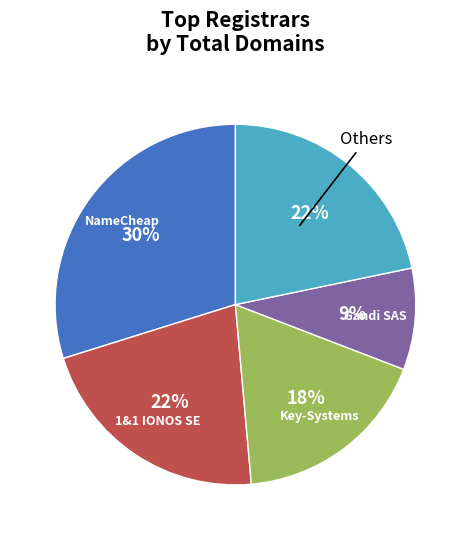

Is there a majority slice in this chart?

No